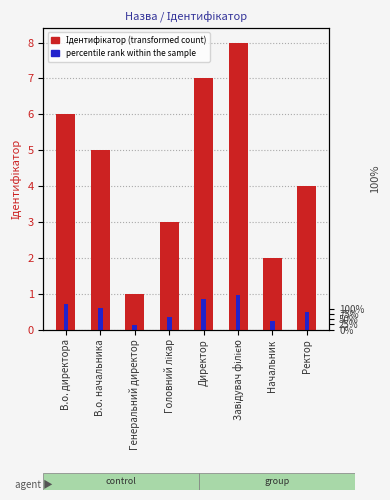

Between Начальник and Завідувач філією, which is larger?

Завідувач філією